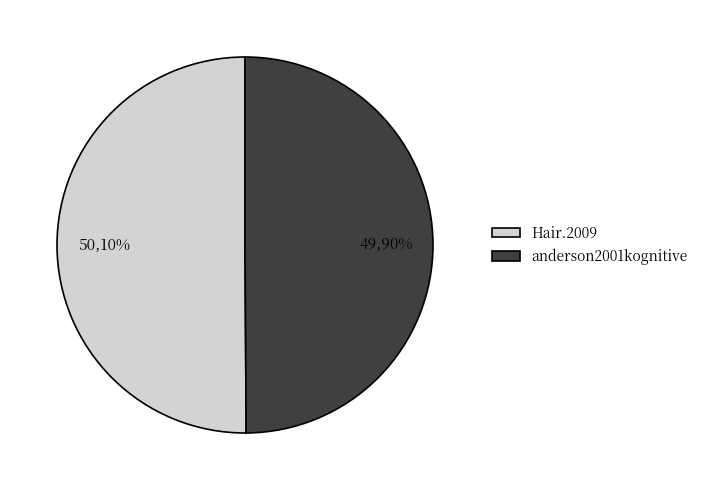

To the nearest percent, what portion does Hair.2009 represent?

50%